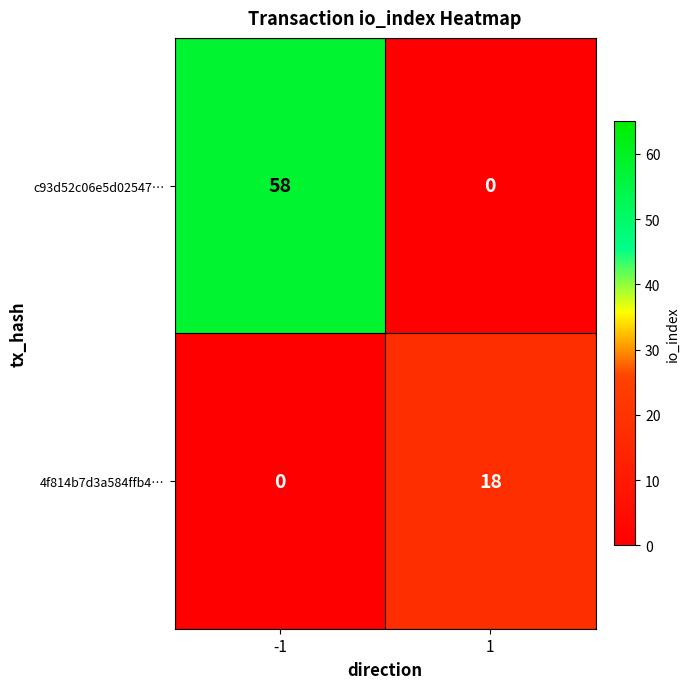

What is the total value across all series at 1?

18